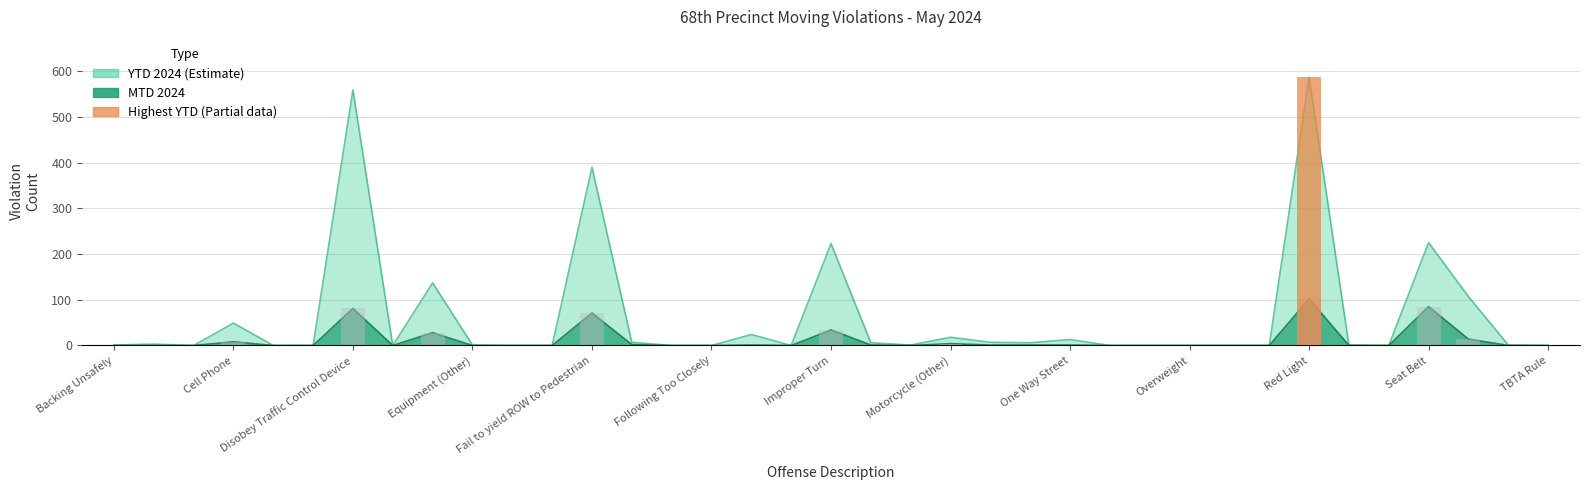

What is the label of the 20th bar from the right?

17